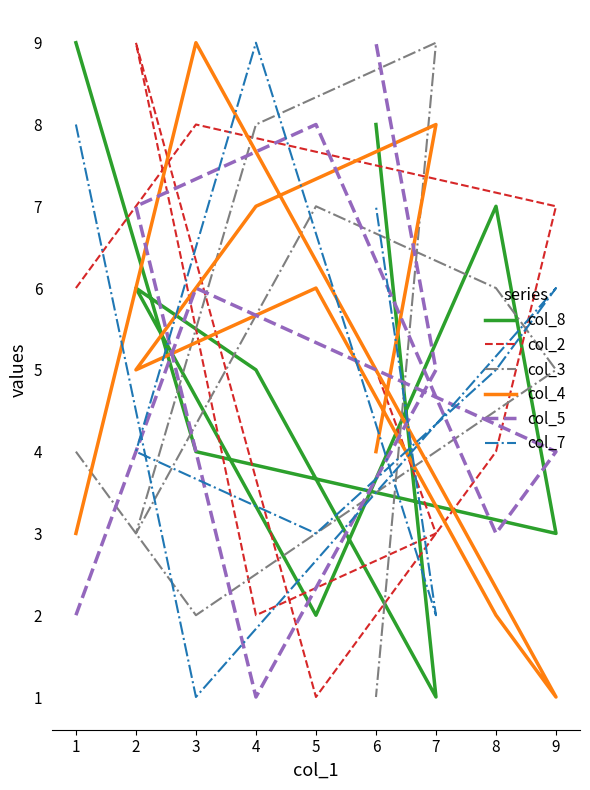

What are all the series names shown in the legend?

col_8, col_2, col_3, col_4, col_5, col_7